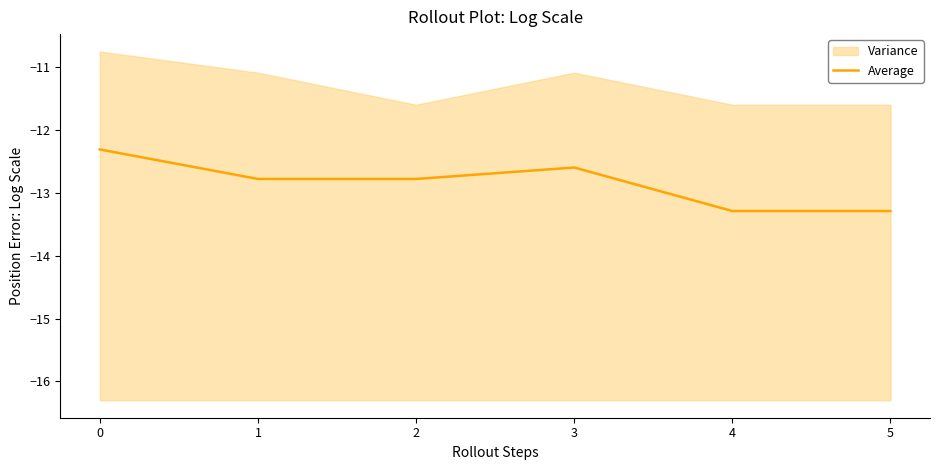

What is the minimum value for Average?

-13.3